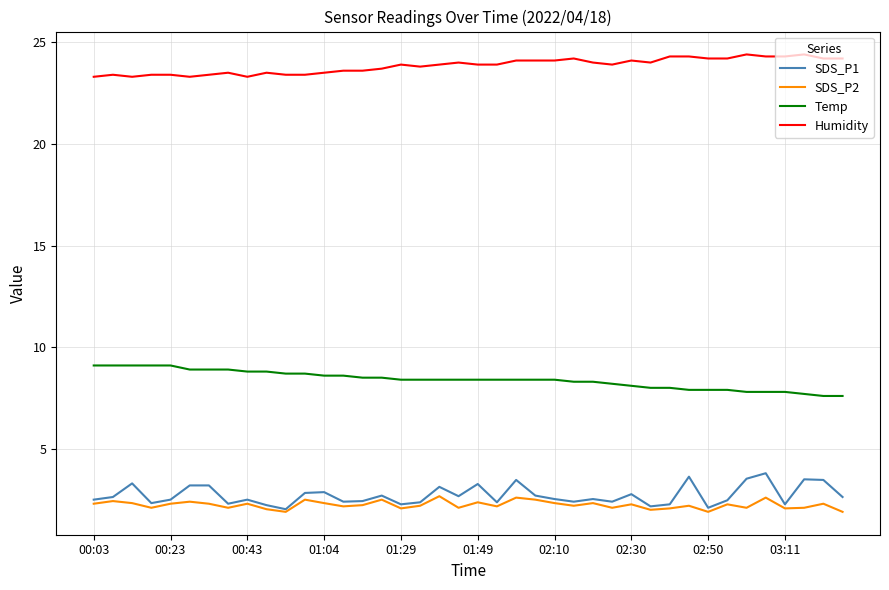

True or false: SDS_P1 and Temp cross at least once.

False